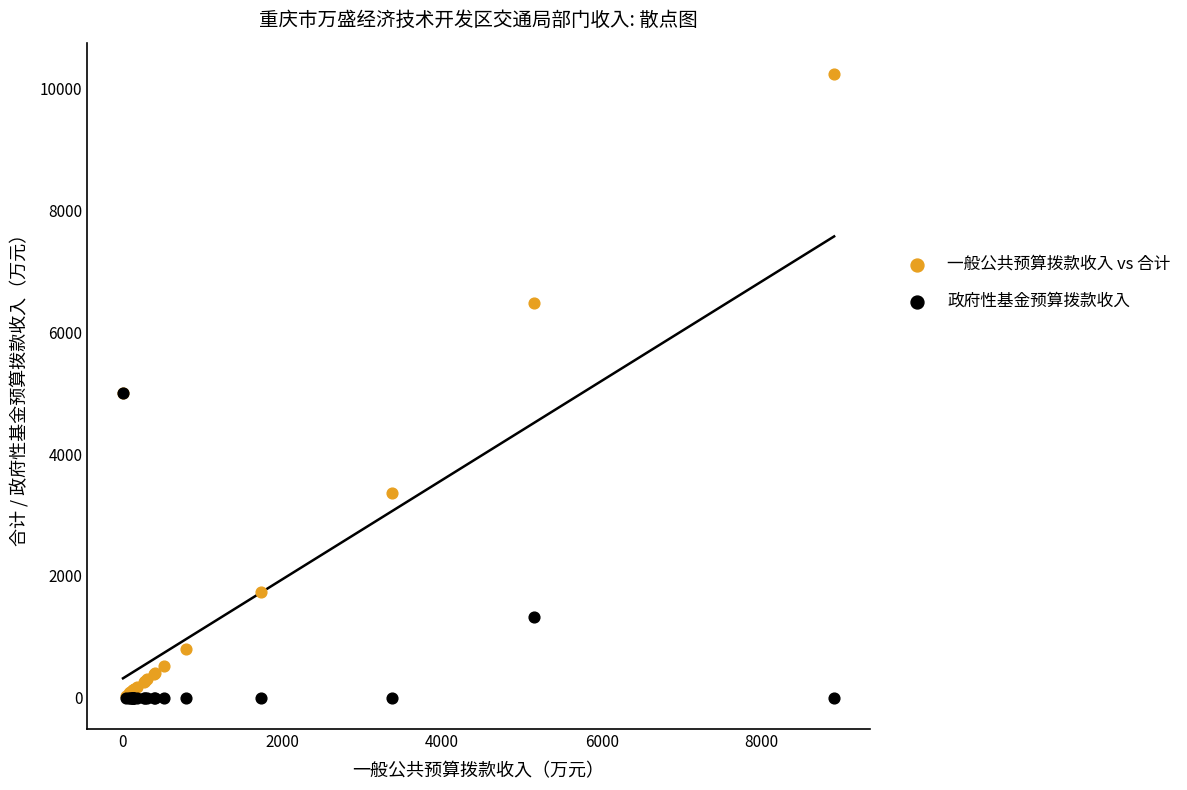

What are all the series names shown in the legend?

一般公共预算拨款收入 vs 合计, 政府性基金预算拨款收入